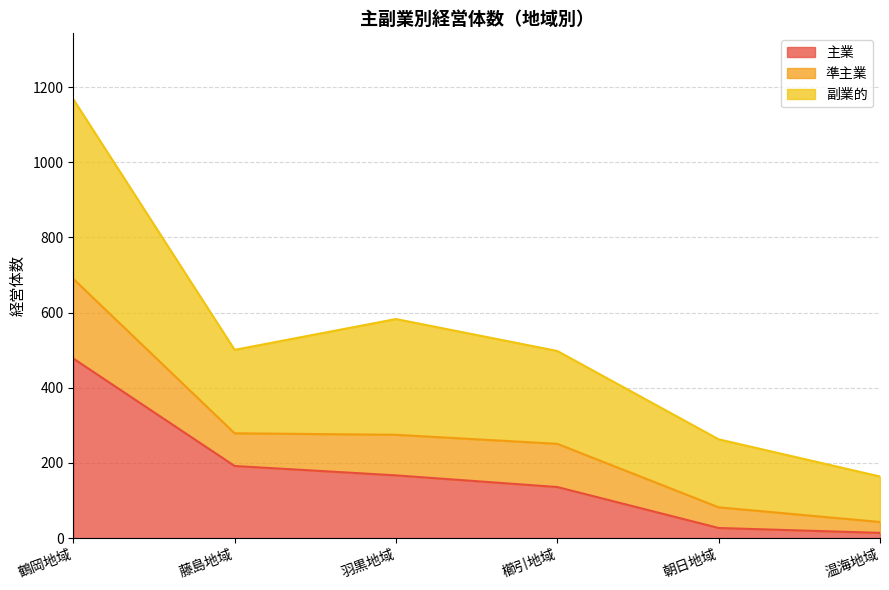

What is the label of the 1st point from the left?

鶴岡地域